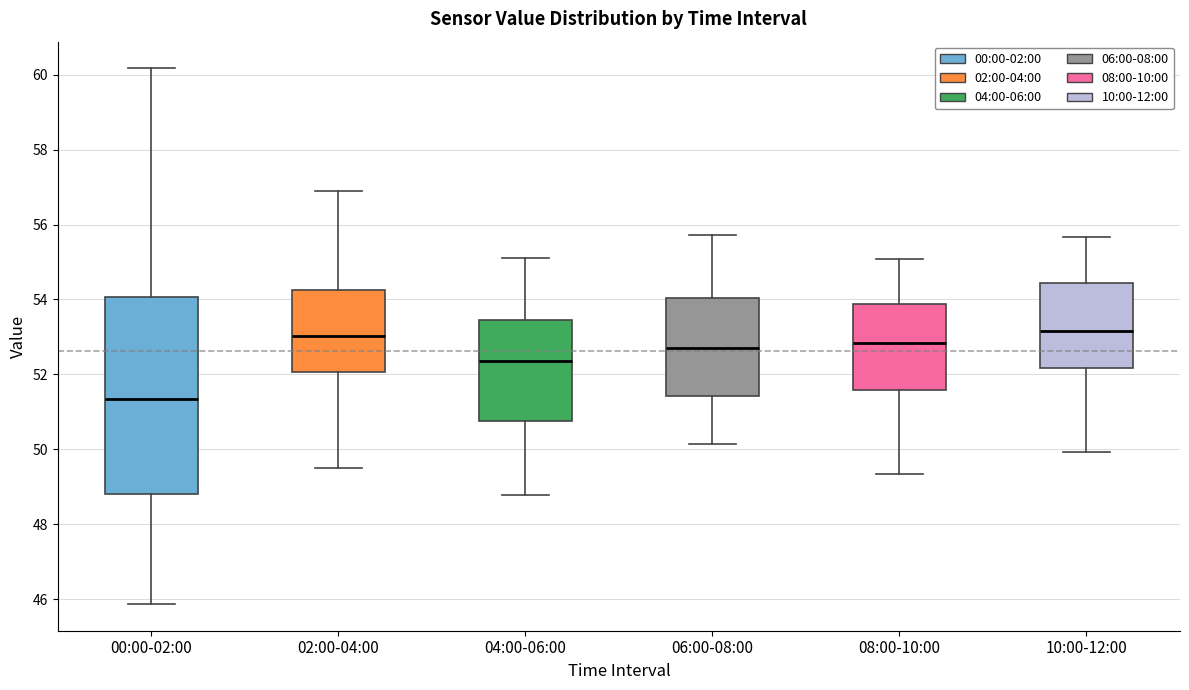

Which box is the tallest, from its lower edge to its upper edge?

00:00-02:00